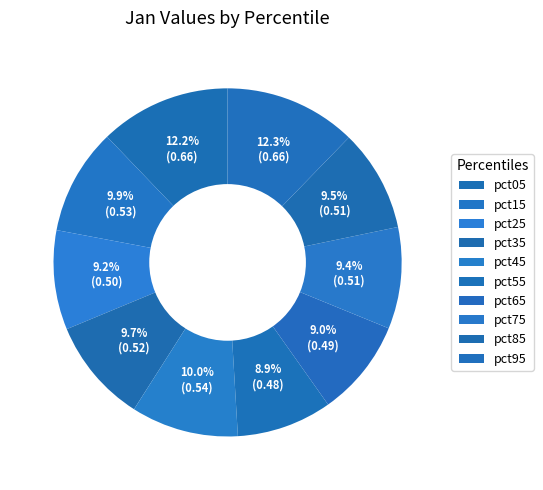

How many segments does this pie chart have?

10